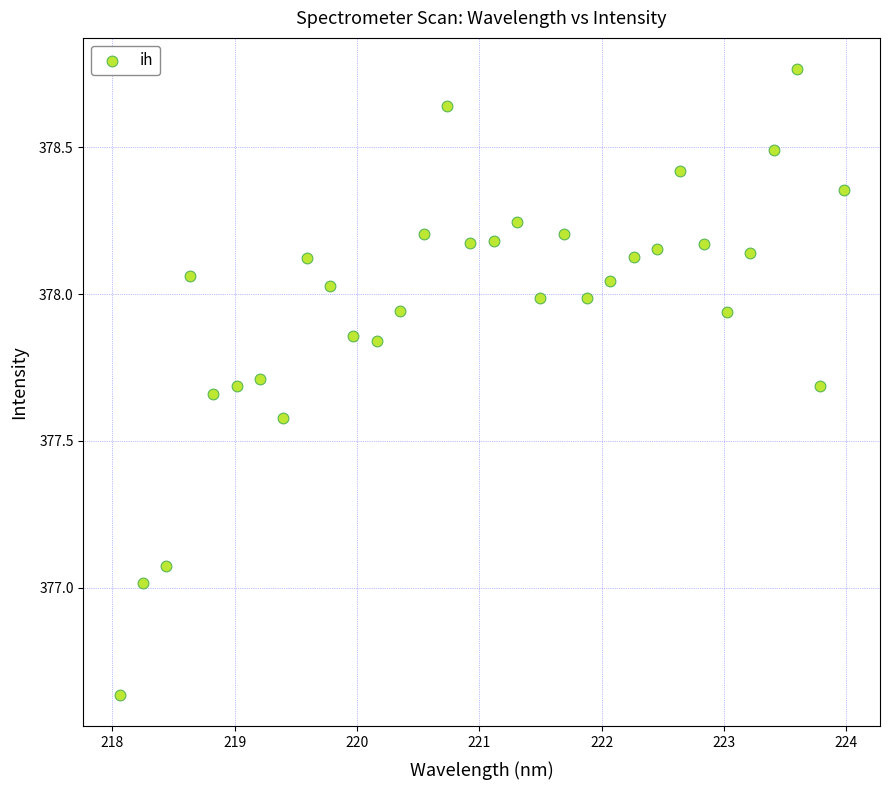

What is the range of X values (max minus min)?

5.9